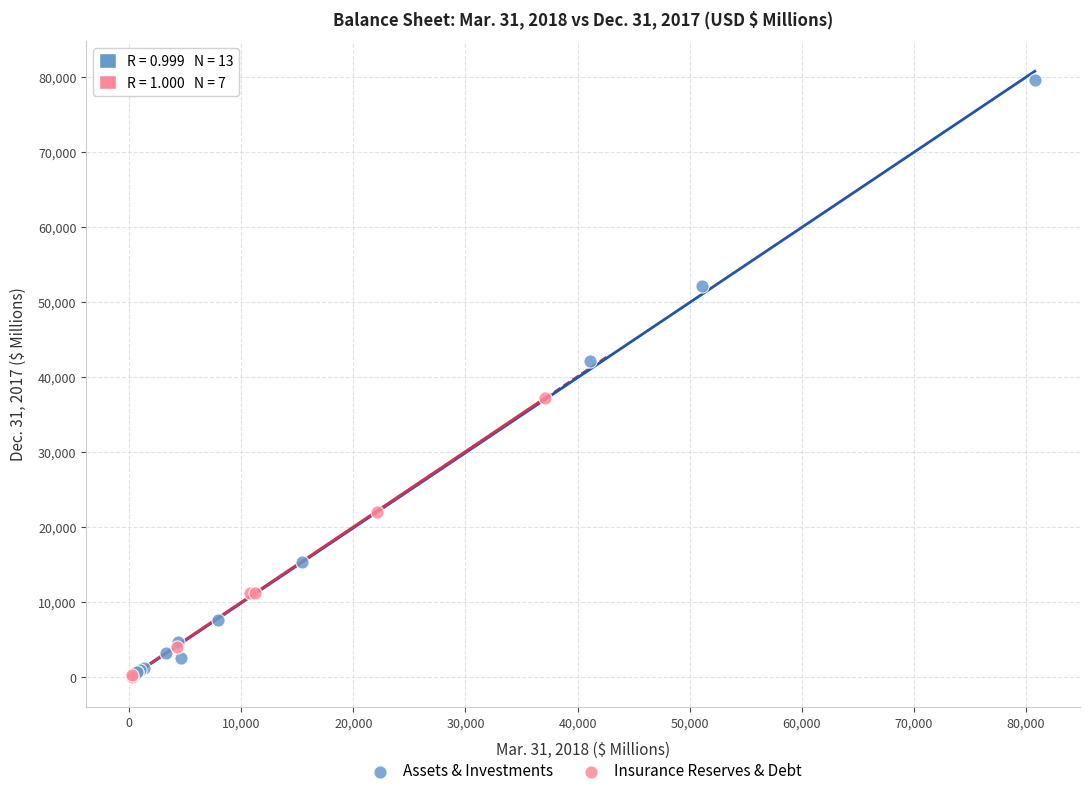

Which series has the largest Y range (max minus min)?

Assets & Investments